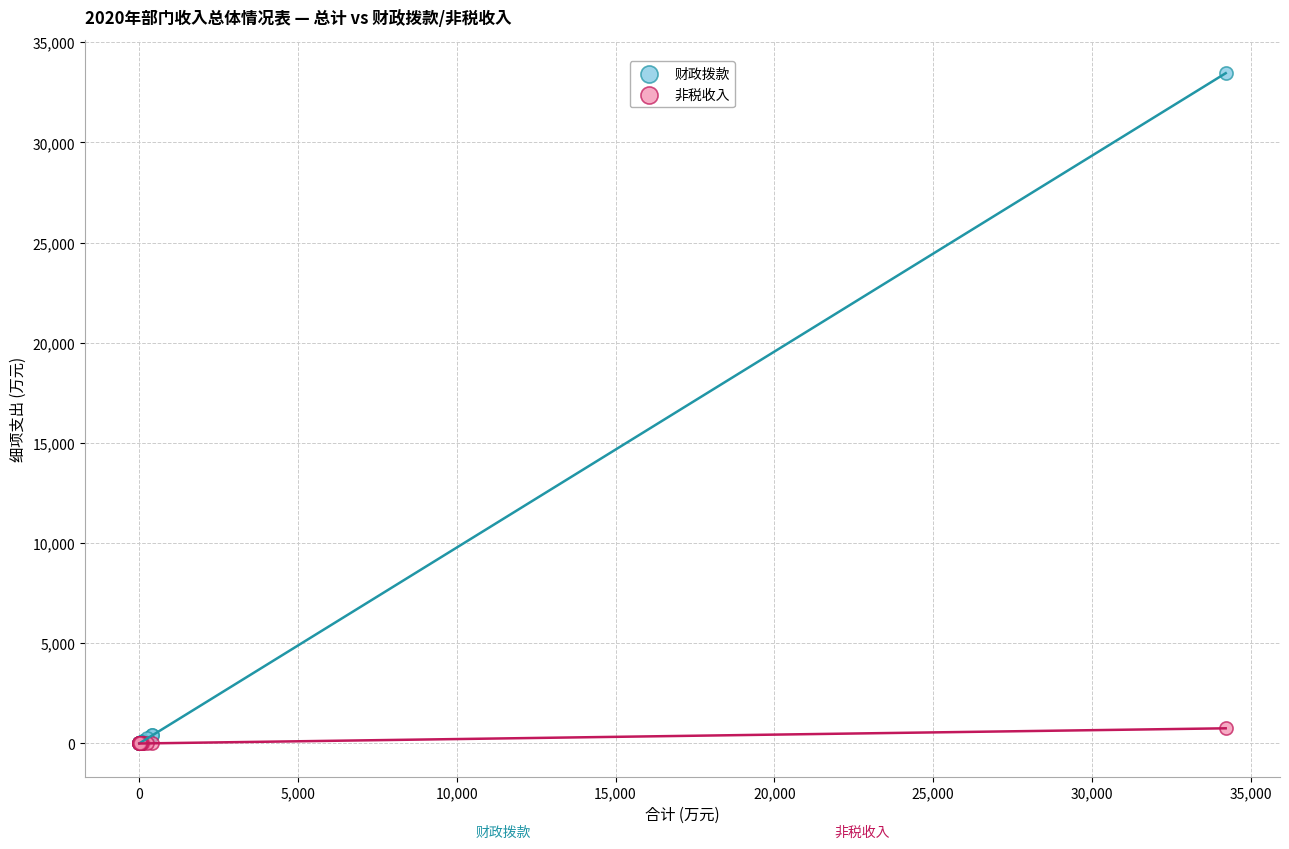

Which series contains the highest Y value?

财政拨款